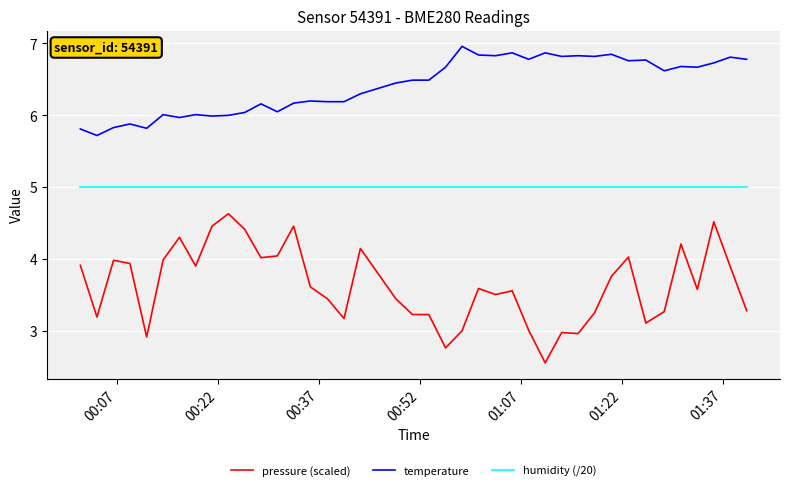

Which series has the largest total across all categories?

temperature